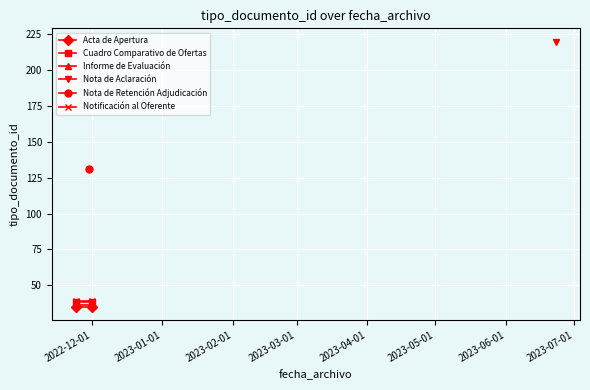

Which series has the widest spread of values?

Acta de Apertura